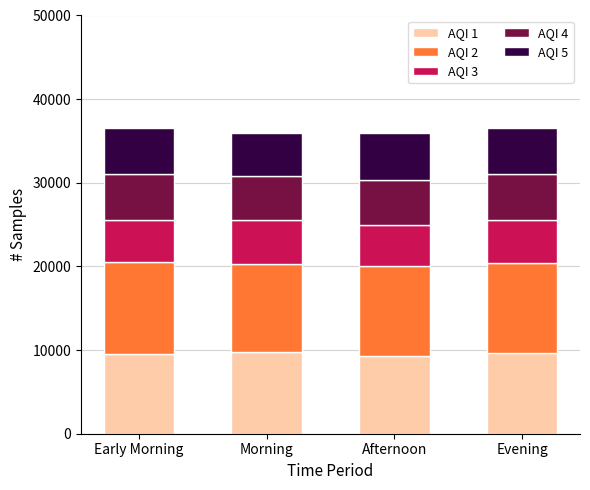

What is the value of the AQI 1 bar at the 1st from the left?

9500